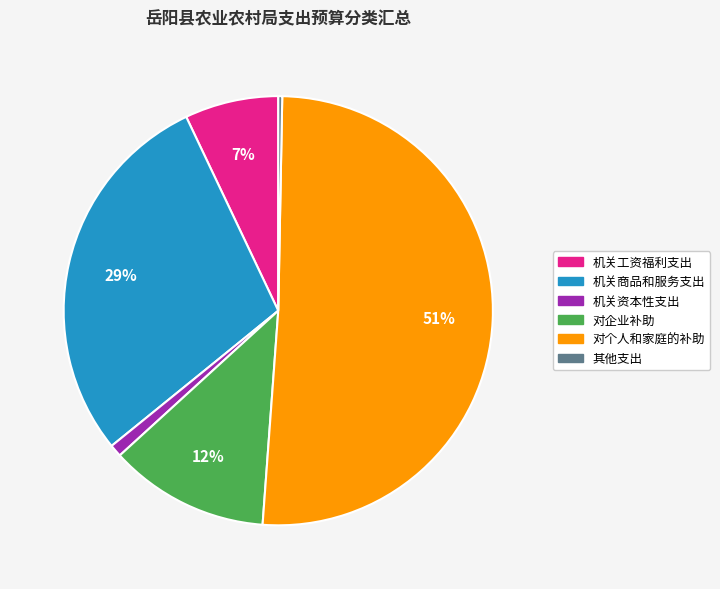

Which has a higher value, 其他支出 or 机关工资福利支出?

机关工资福利支出